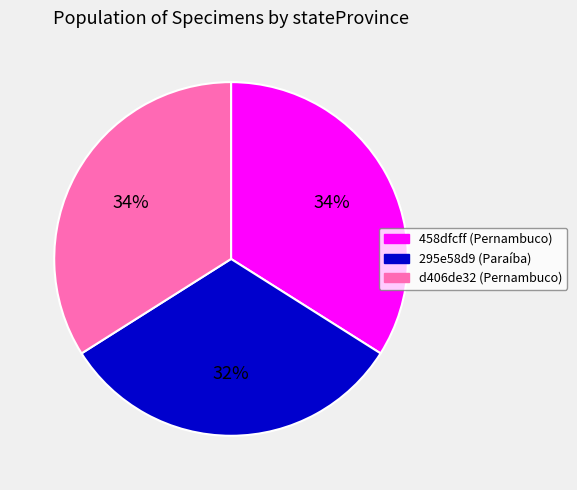

How many slices are in this pie chart?

3